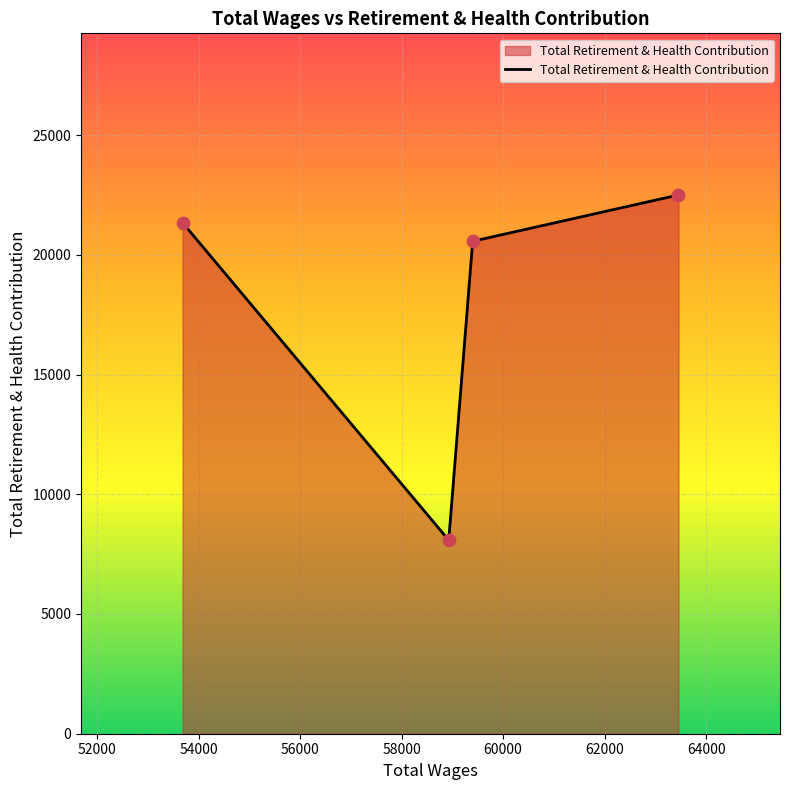

True or false: the data has more than 0 interior local peaks.

False